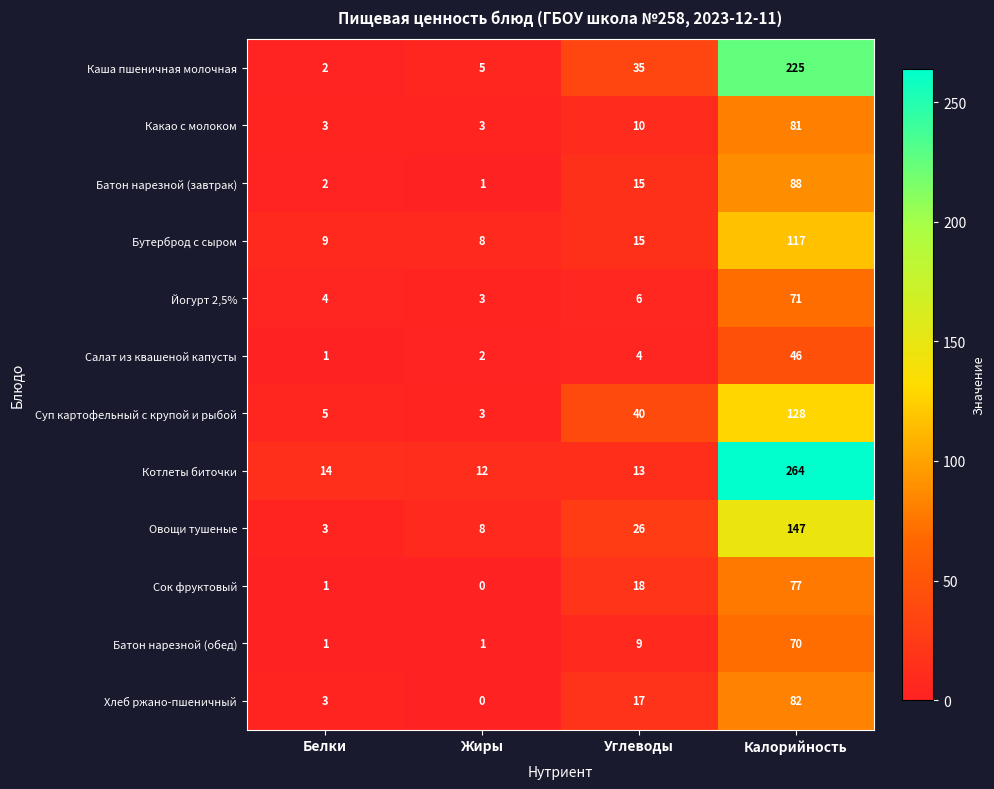

The value of Овощи тушеные at Белки is 3. True or false?

True